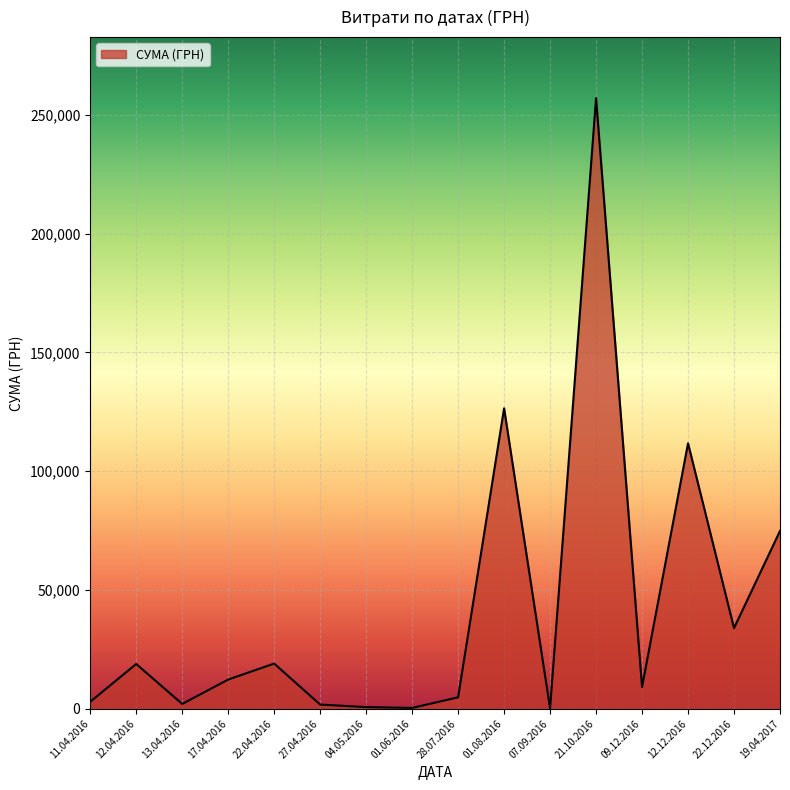

True or false: the data shows 12288.0 at 17.04.2016.

True